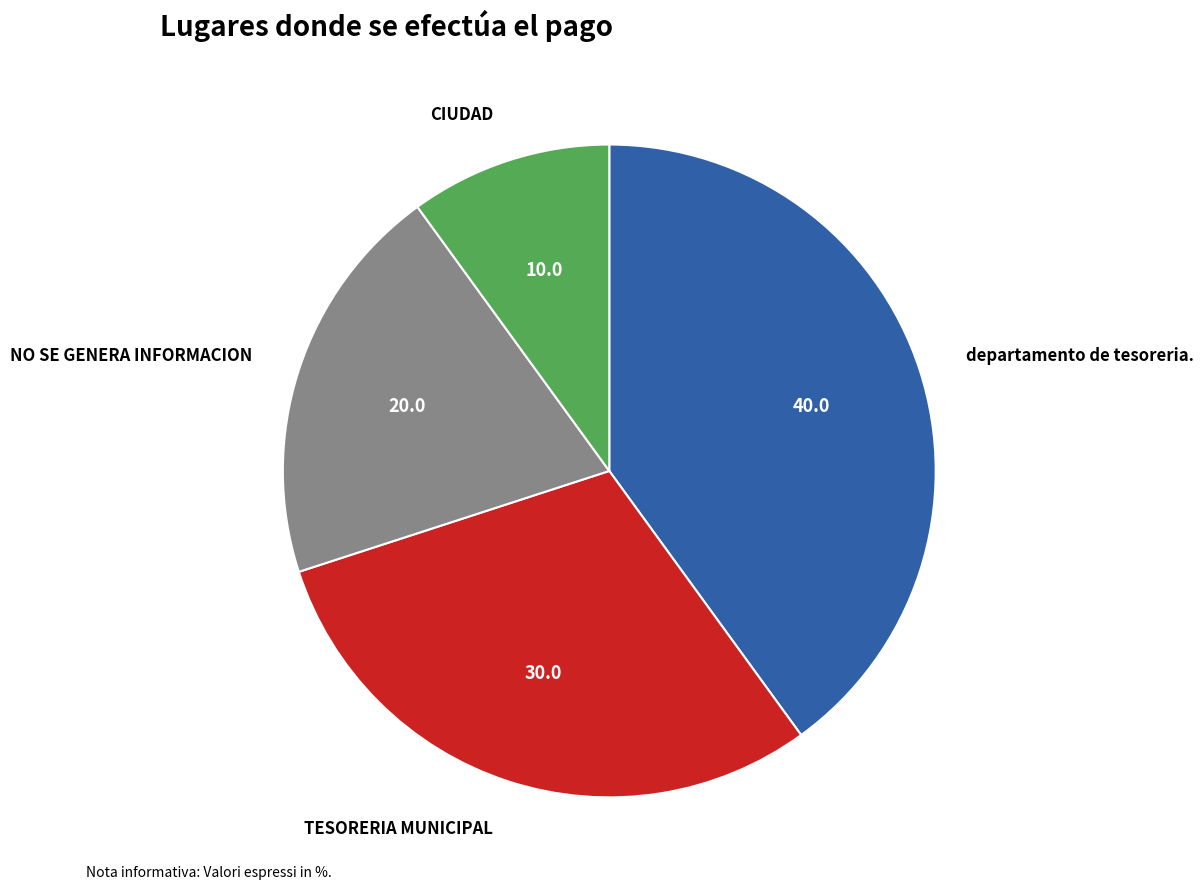

Is there any slice that represents more than half of the pie?

No